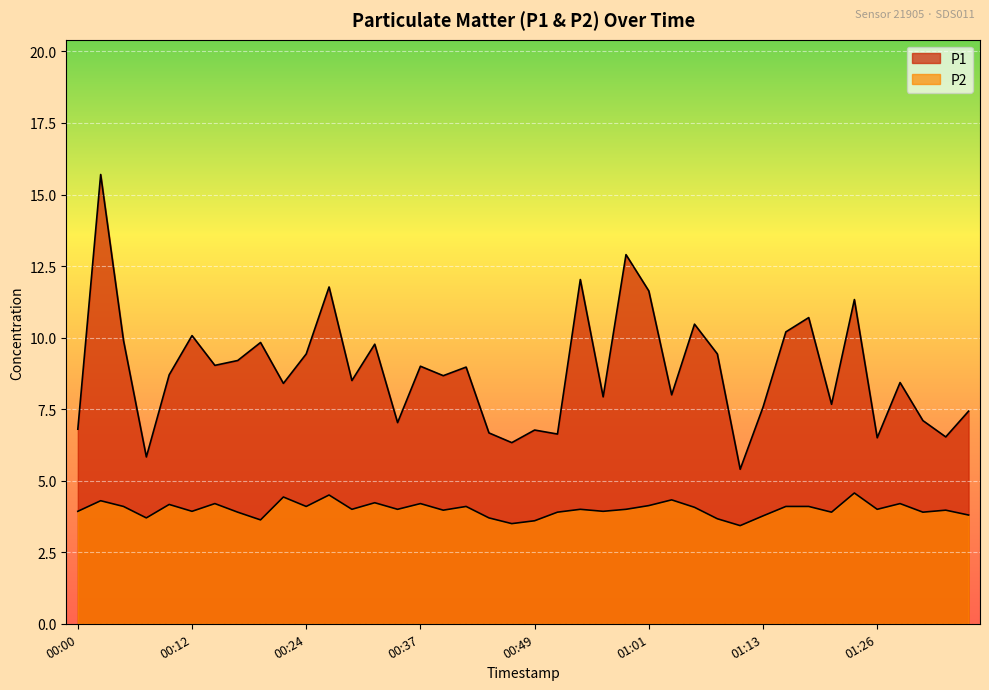

What is the difference between the second highest and minimum values in the P2 series?

1.1